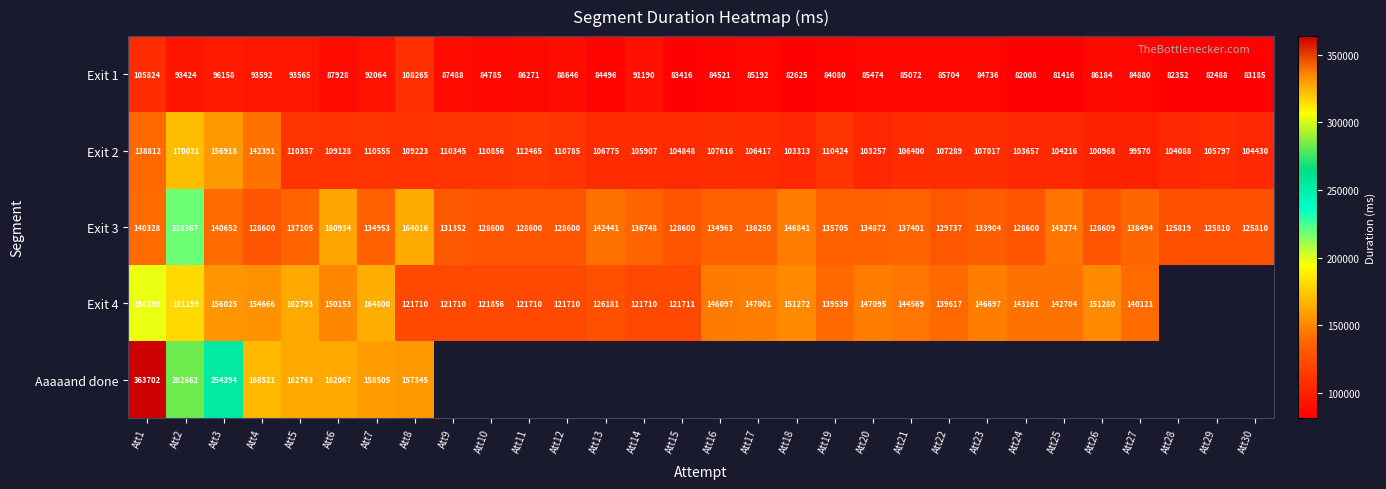

Where is Exit 1 nearest to the value 94840?

Att4